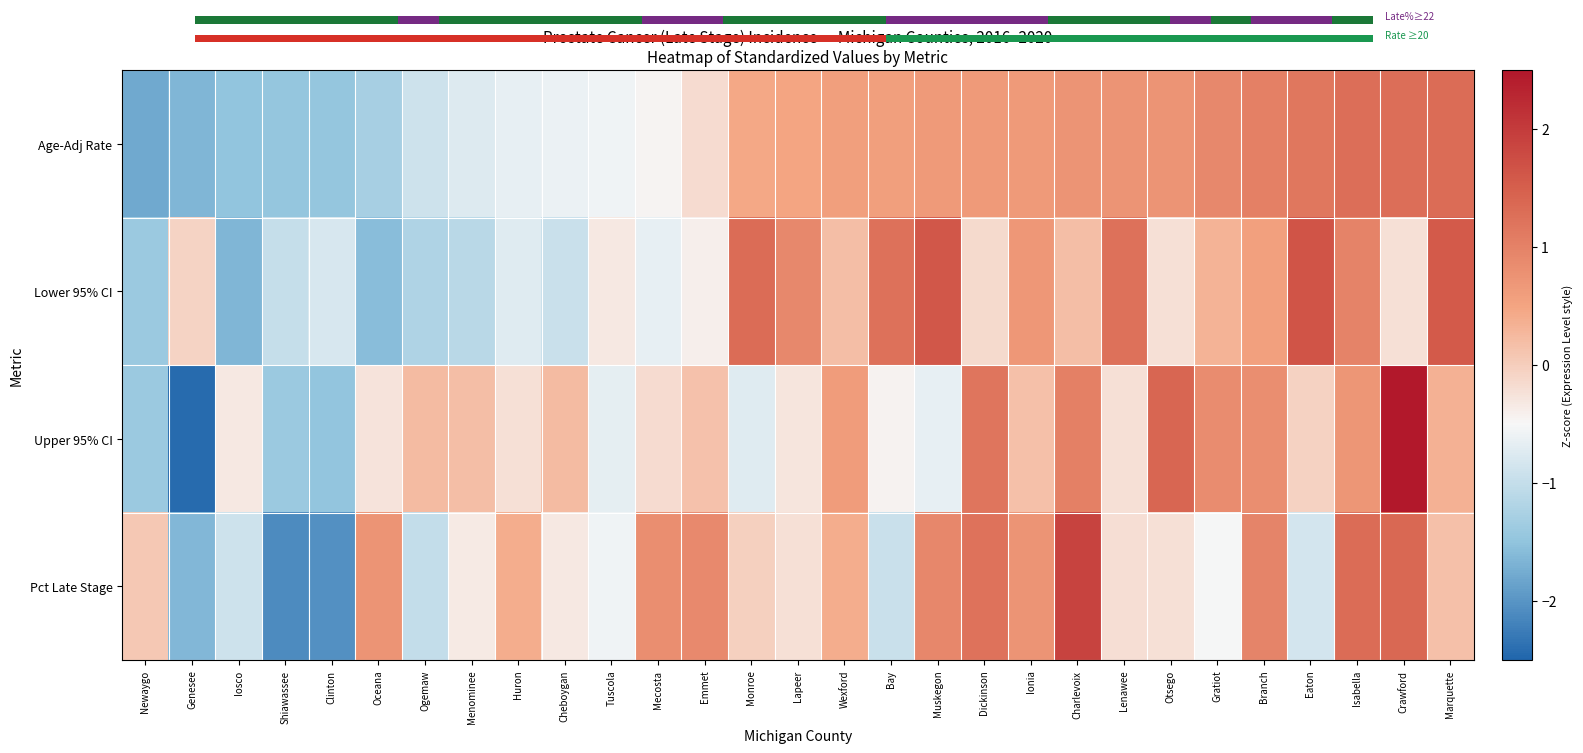

At how many categories does at least one series exceed 0?

24